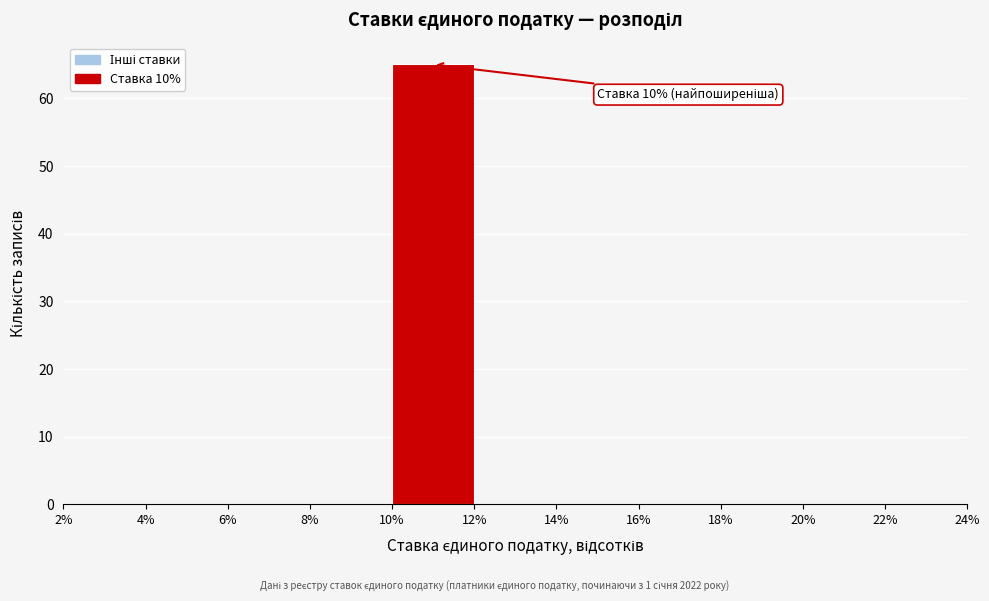

Over which range of the x-axis is the bar tallest?

10% to 12%